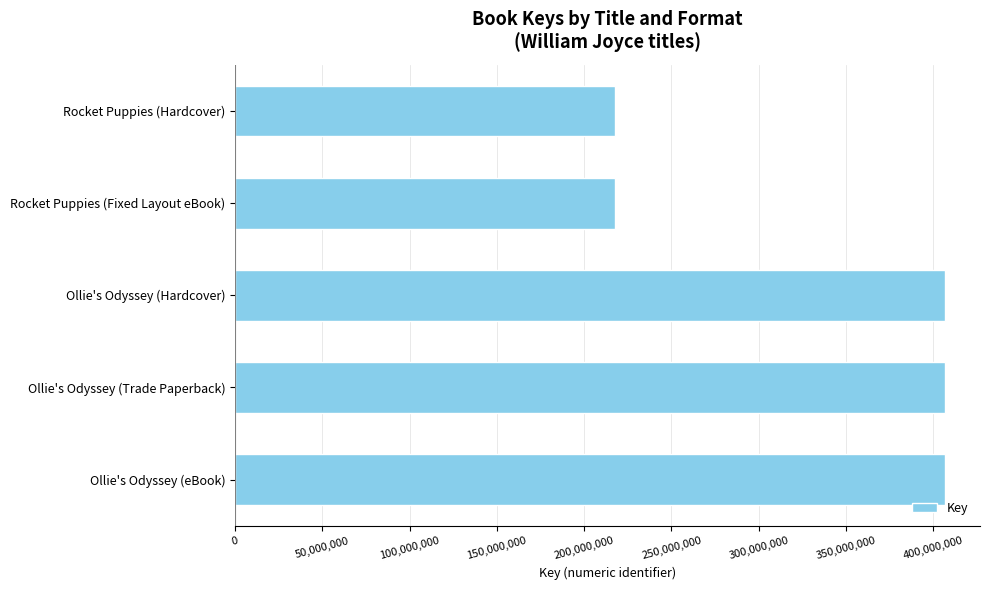

The chart shows a value of 274427315 at Ollie's Odyssey (eBook). True or false?

False